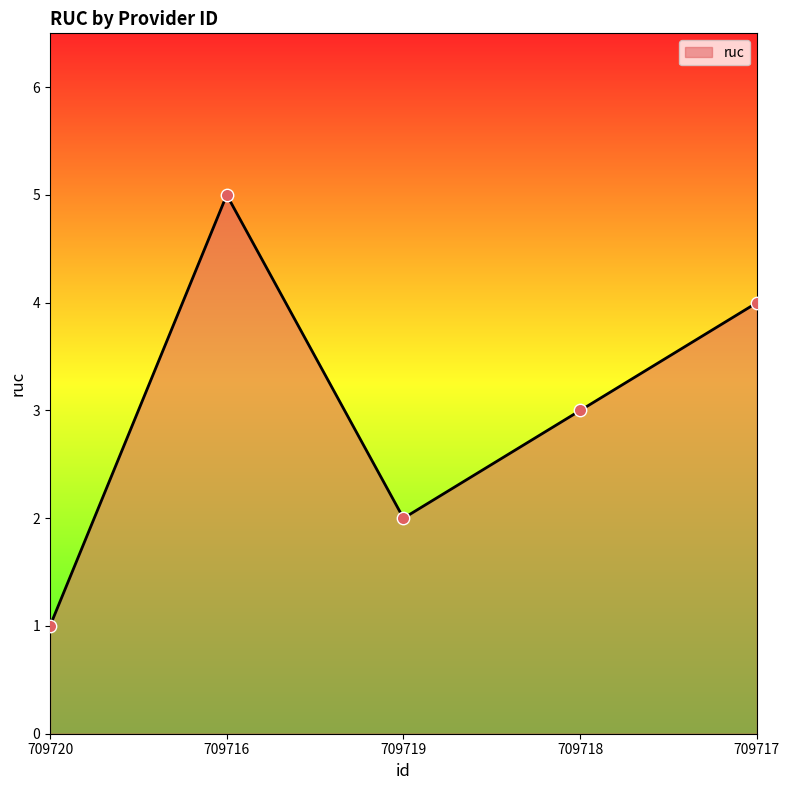

Approximately how many times larger is the value at 709720 compared to 709716?

0.2